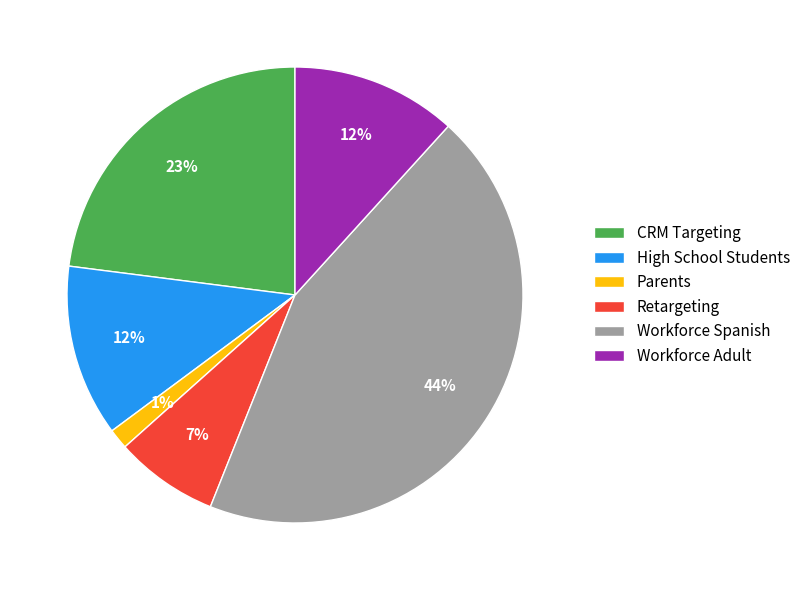

Is there any slice that represents more than half of the pie?

No